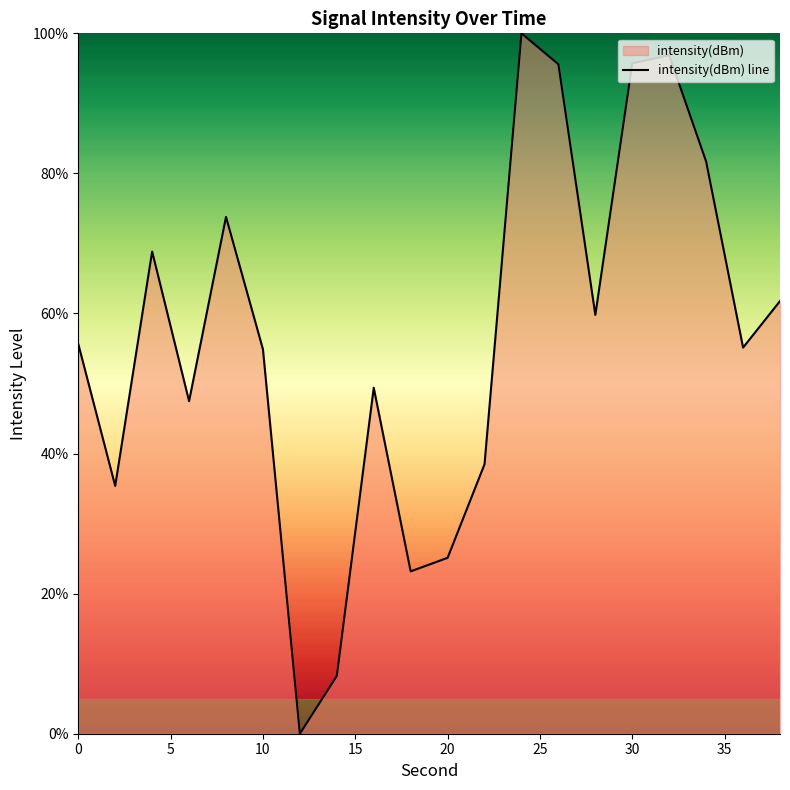

Reading left to right, transcribe all the data shown in this chart.

55.6	35.4	68.8	47.5	73.8	54.9	0.0	8.2	49.4	23.2	25.1	38.5	100.0	95.6	59.8	95.7	96.9	81.7	55.1	61.8